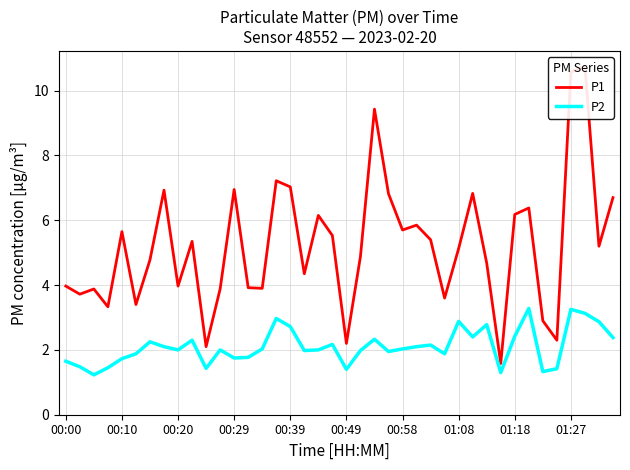

What is the difference between the maximum and minimum values in the P2 series?

2.0